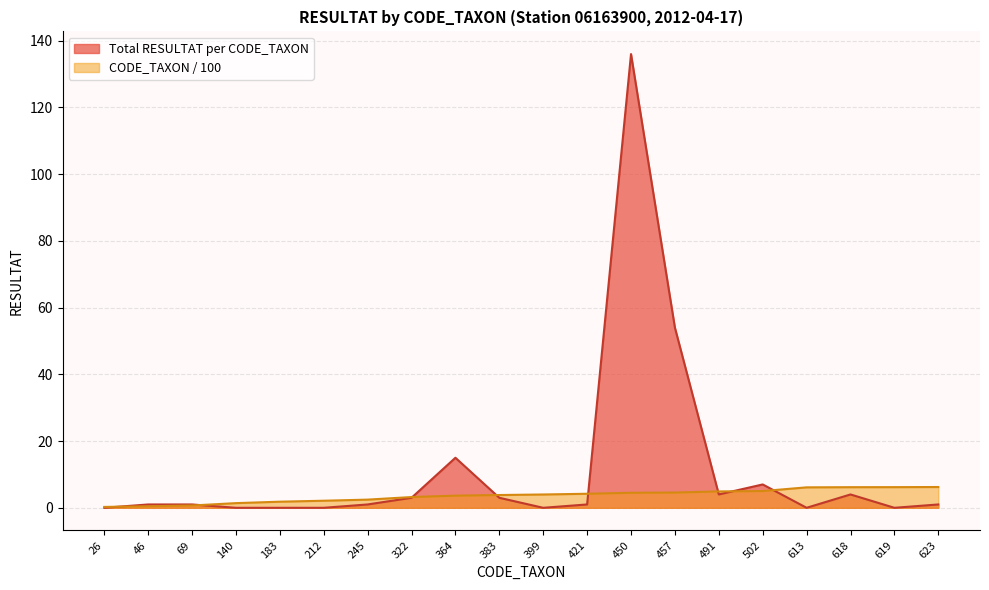

Between 140 and 457, which series saw the biggest shift?

Total RESULTAT per CODE_TAXON